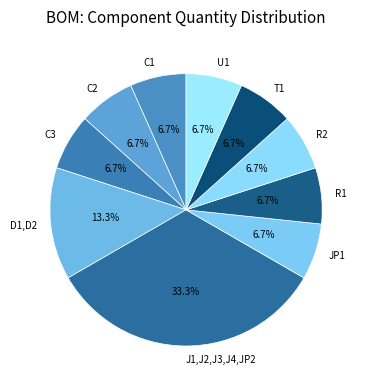

Is there any slice that represents more than half of the pie?

No